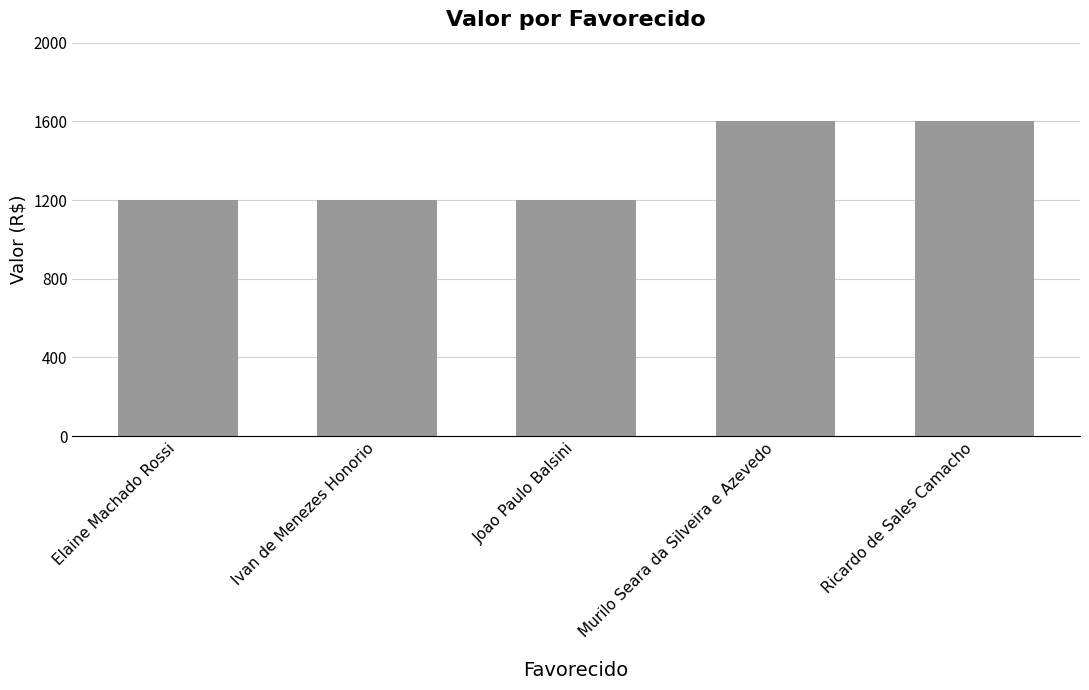

Does the chart contain stacked bars?

No